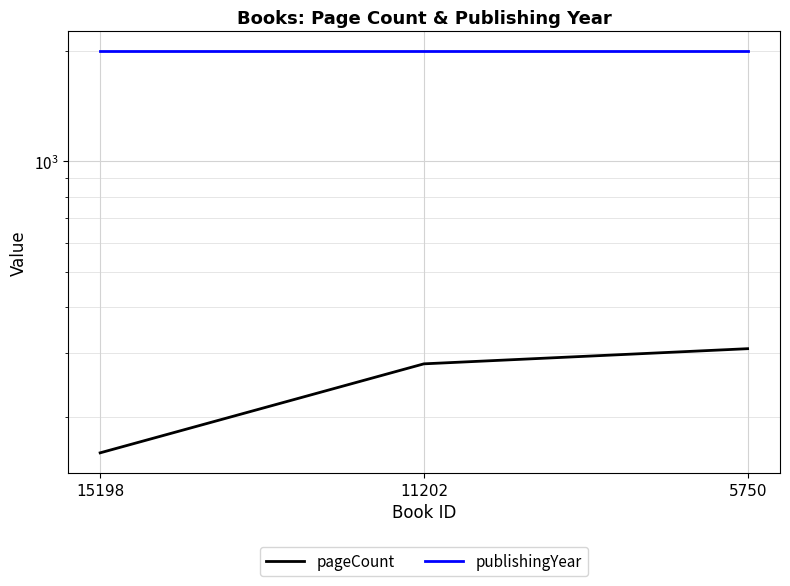

Reading left to right, what are all the values shown in this chart?

pageCount: 15198=160	11202=280	5750=308
publishingYear: 15198=1996	11202=1996	5750=1996